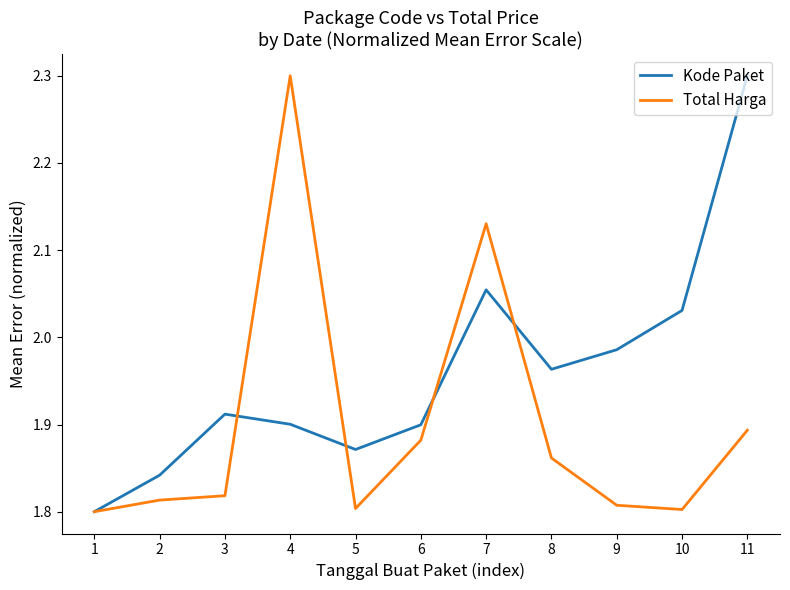

What is the sum of all Total Harga values?

20.9